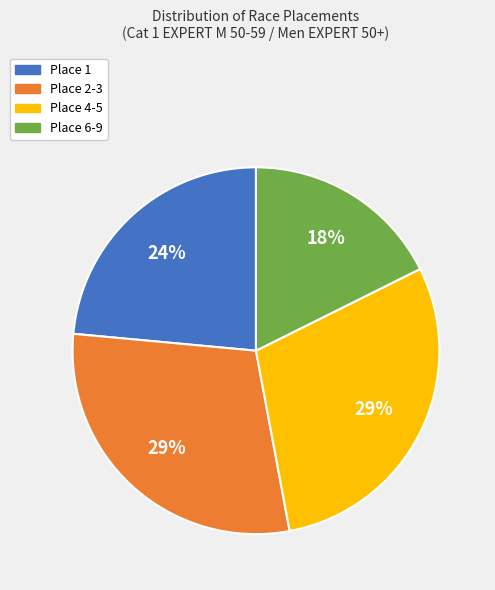

To the nearest percent, what is the average slice percentage?

25%